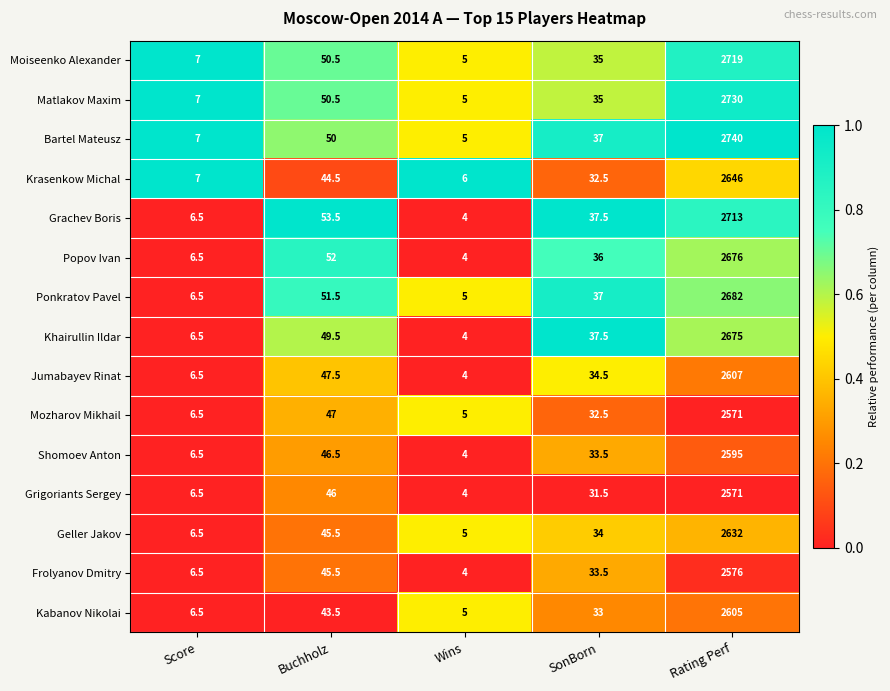

What is the difference between the maximum and minimum values in the Shomoev Anton series?

2591.0